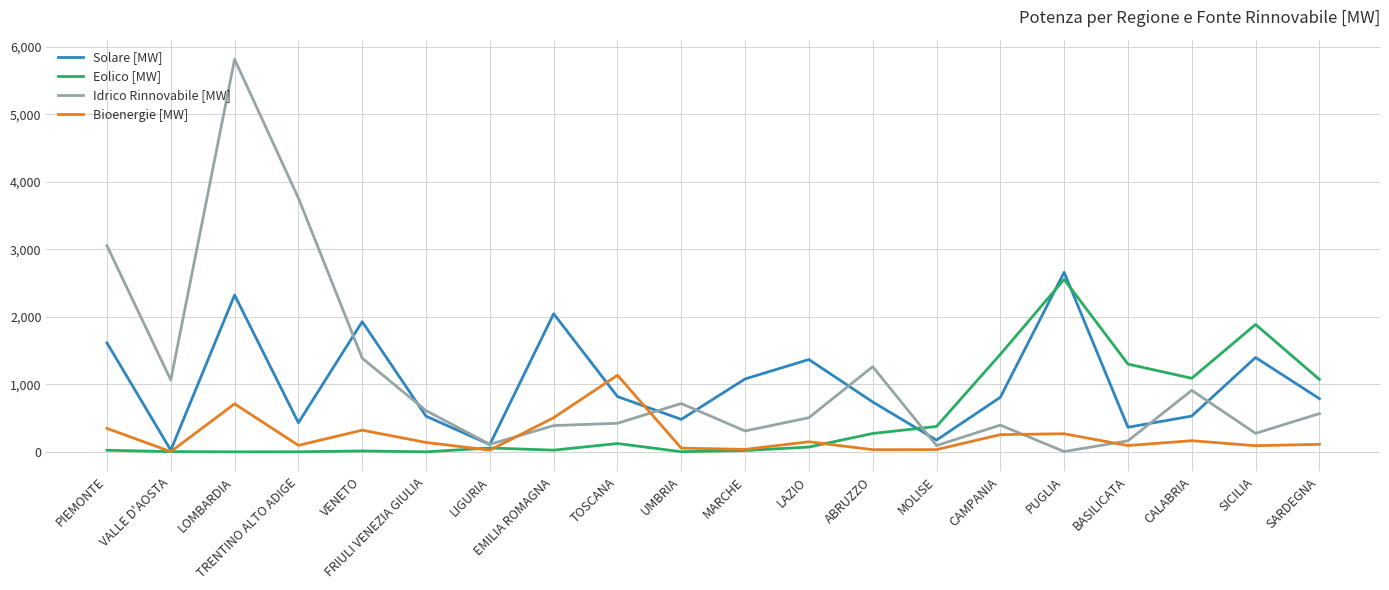

The value of Eolico [MW] at CAMPANIA is 1445.0. True or false?

True